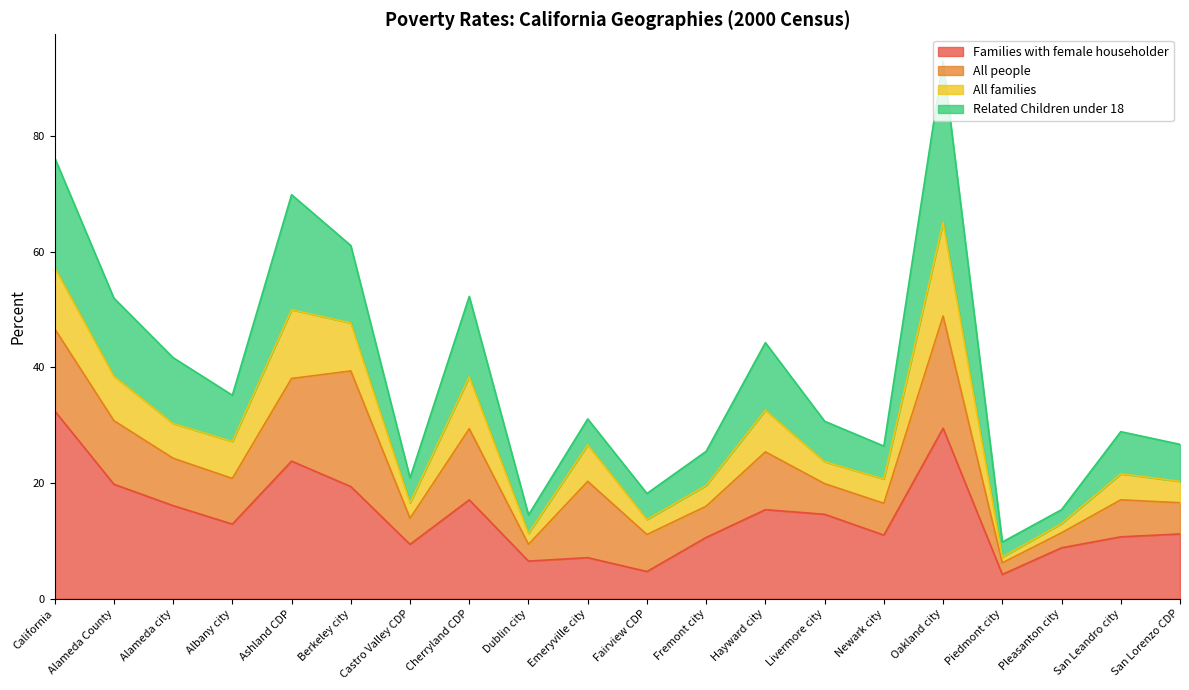

Is it true that Related Children under 18 equals 8.1 at Pleasanton city?

False